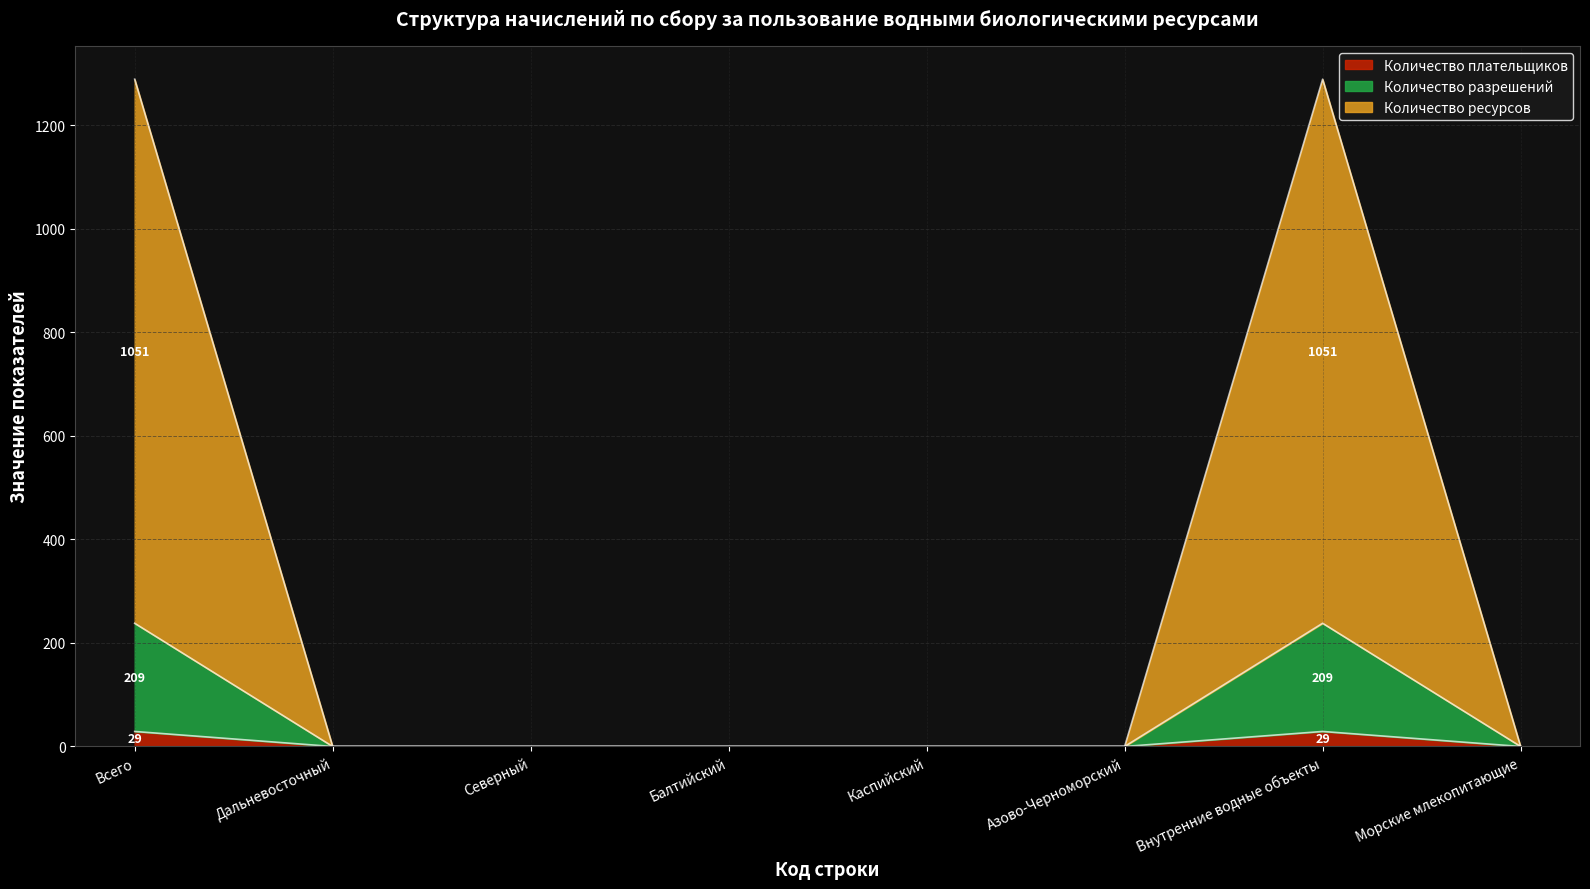

True or false: Количество ресурсов and Количество плательщиков cross at least once.

False